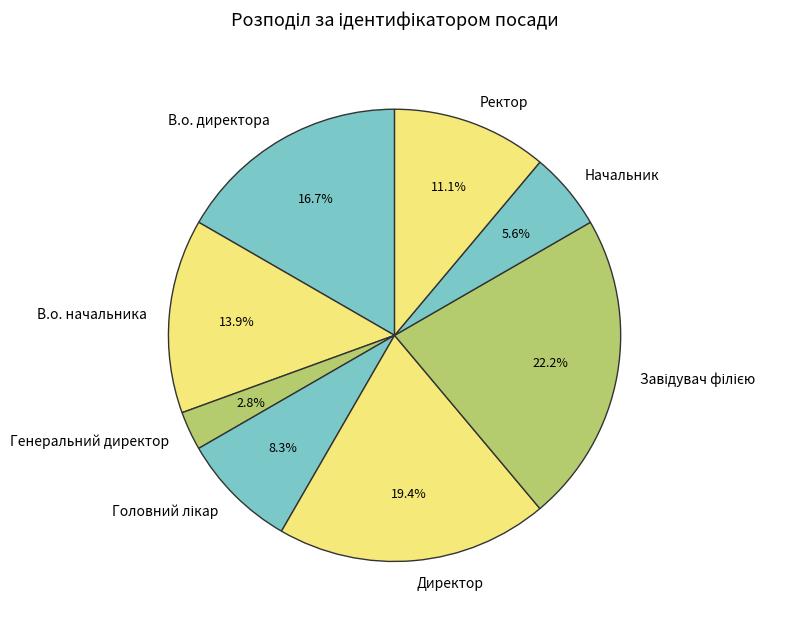

Does Директор account for over 50% of the chart?

No